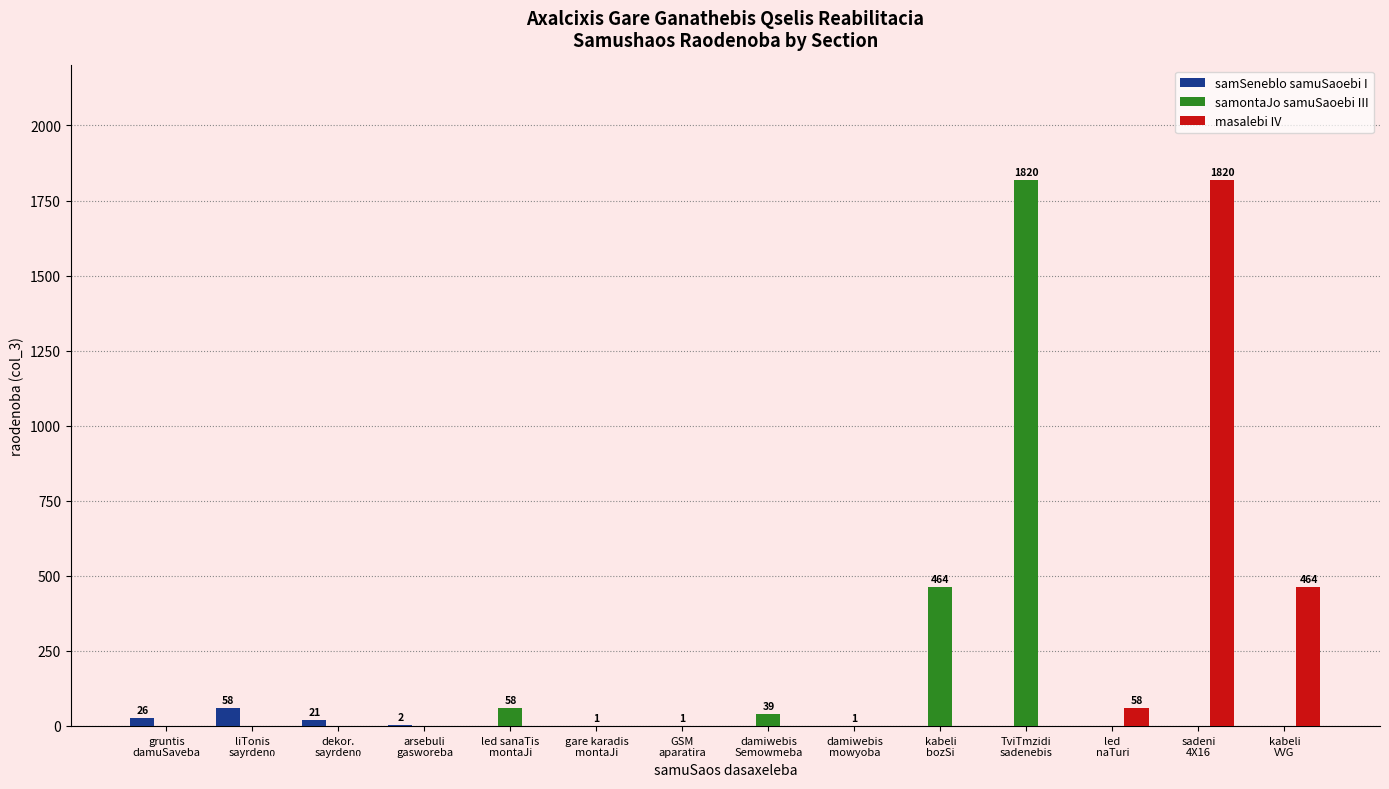

What is the sum of all samSeneblo samuSaoebi I values?

107.0